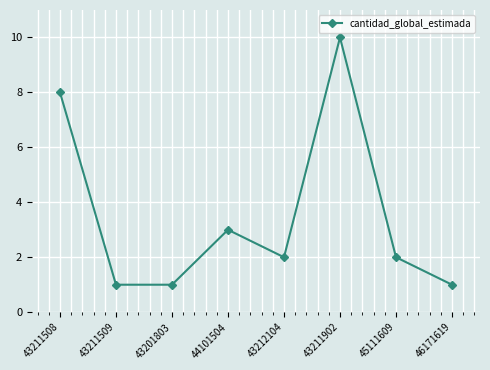

How many interior local peaks (higher than both neighbors) does the data have?

2